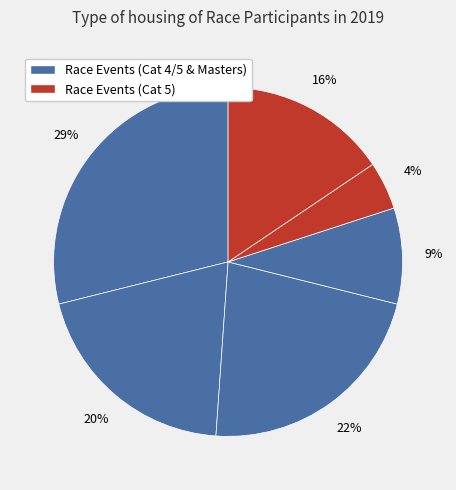

Count the number of slices in the pie.

6